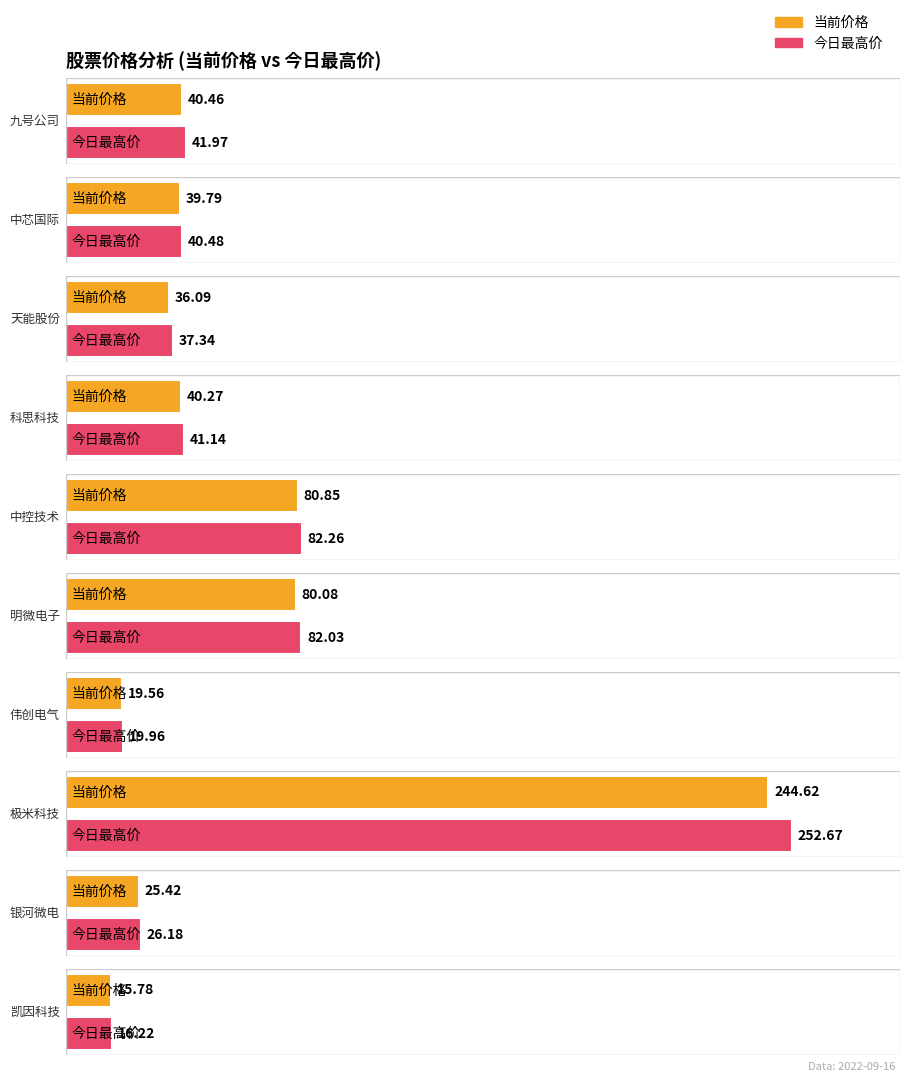

Which series has the largest range (max minus min)?

今日最高价